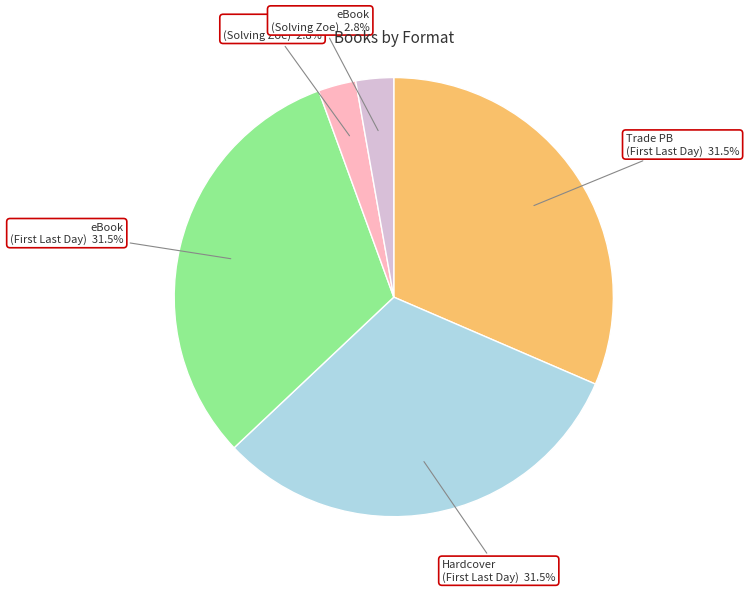

To the nearest percent, what is the difference between the largest and smallest slice percentages?

29%